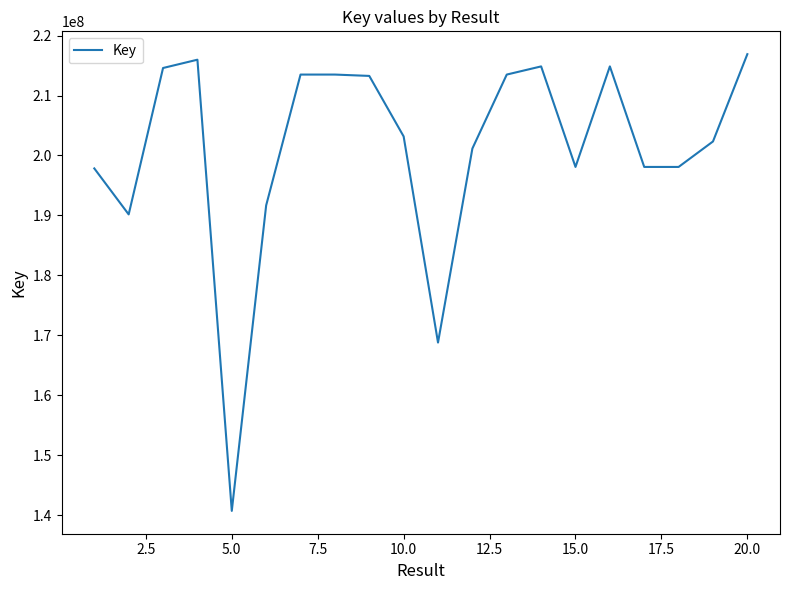

What is the smallest value displayed?

140731613